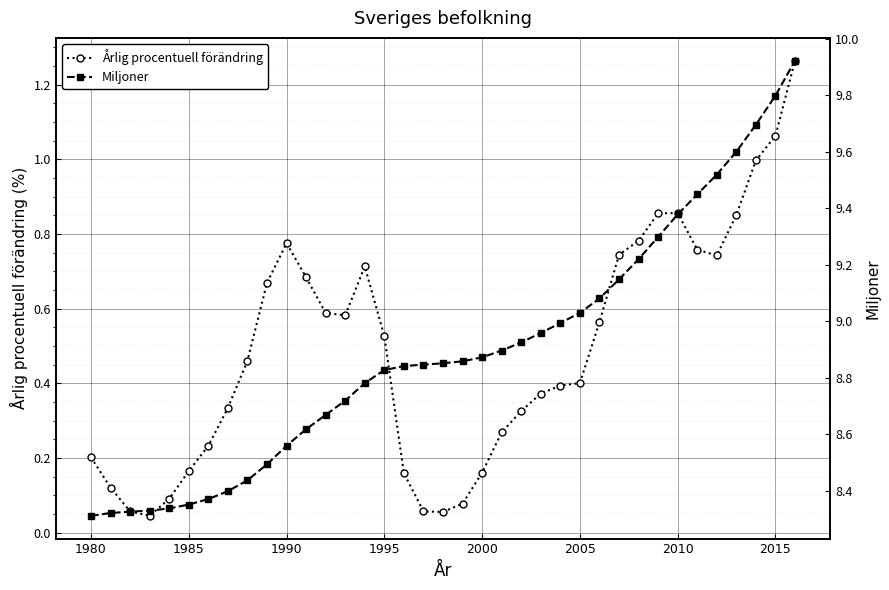

Which series has the largest range (max minus min)?

Miljoner